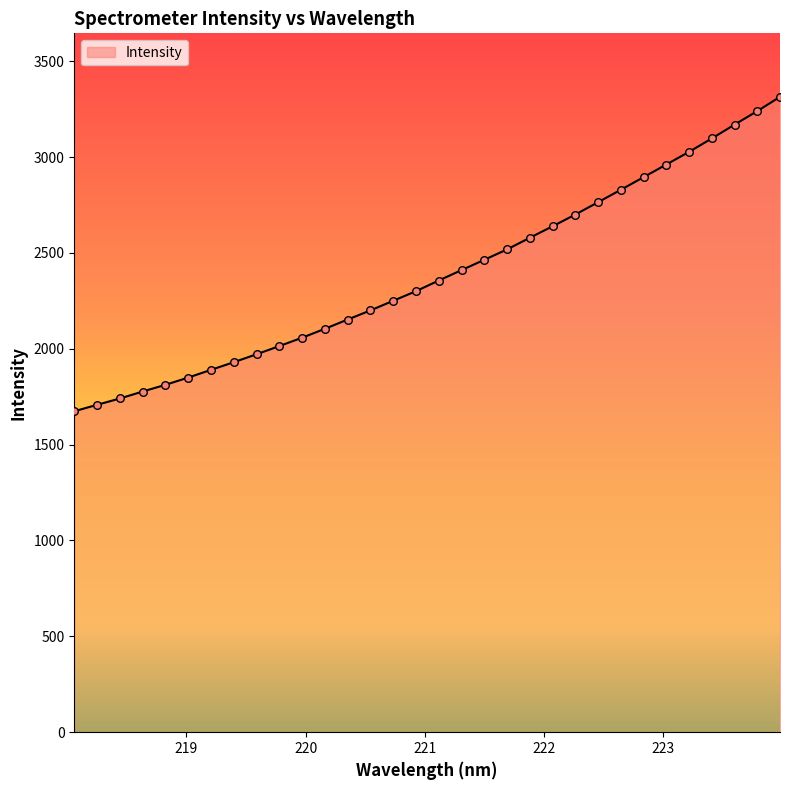

What is the greatest value displayed?

3313.9